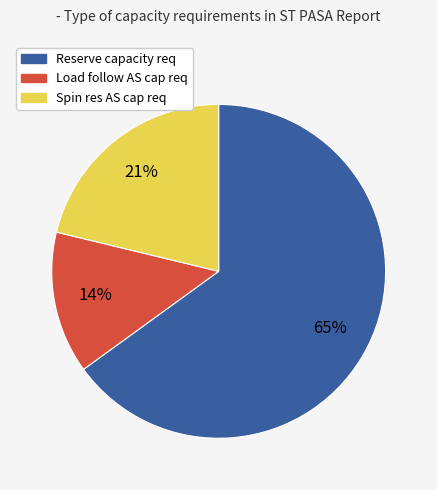

Is there any slice that represents more than half of the pie?

Yes